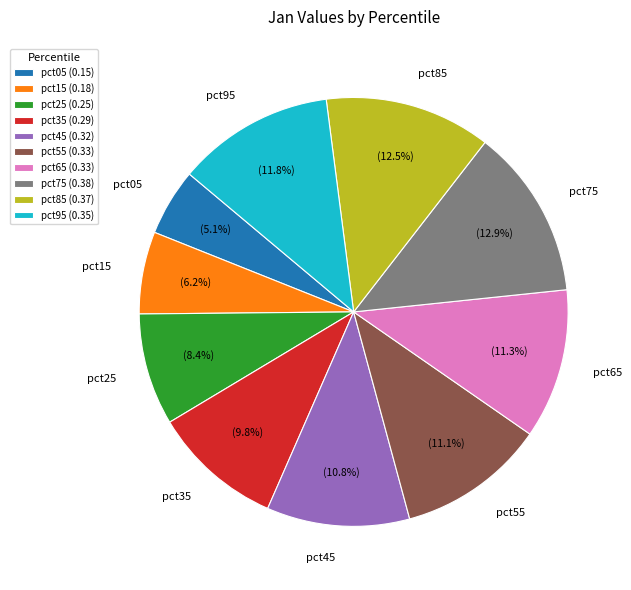

Is there a majority slice in this chart?

No